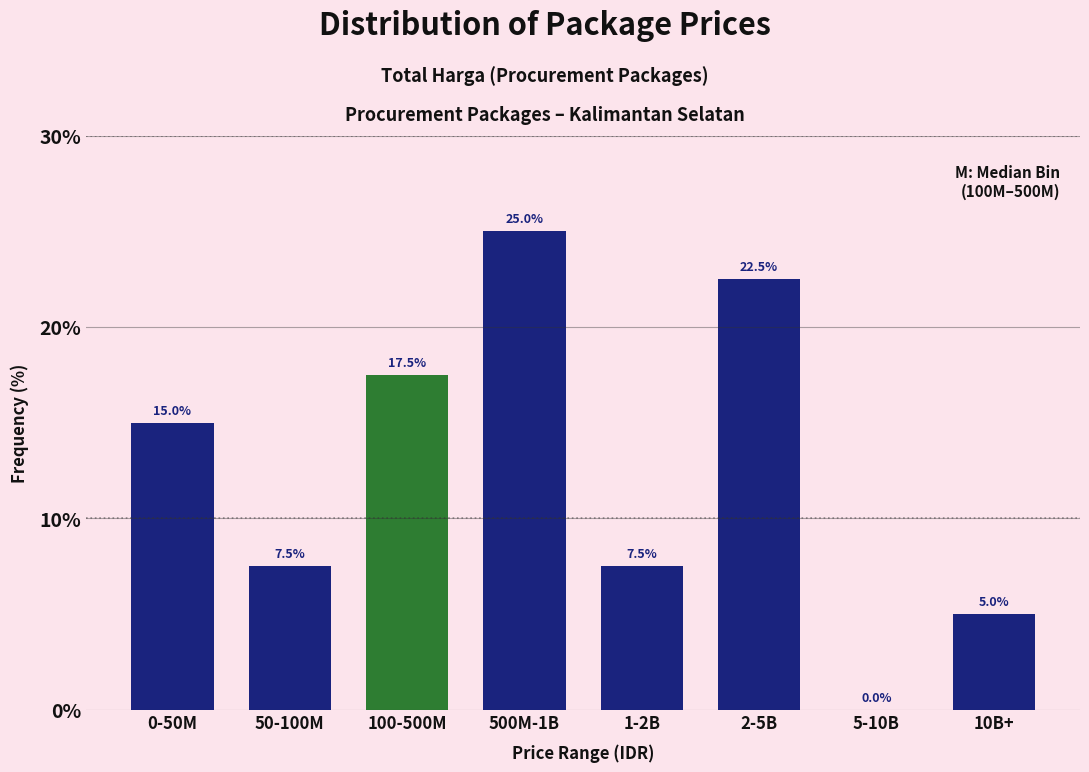

Reading left to right, list all the values displayed in this chart.

0-50M=15.0	50-100M=7.5	100-500M=17.5	500M-1B=25.0	1-2B=7.5	2-5B=22.5	5-10B=0.0	10B+=5.0